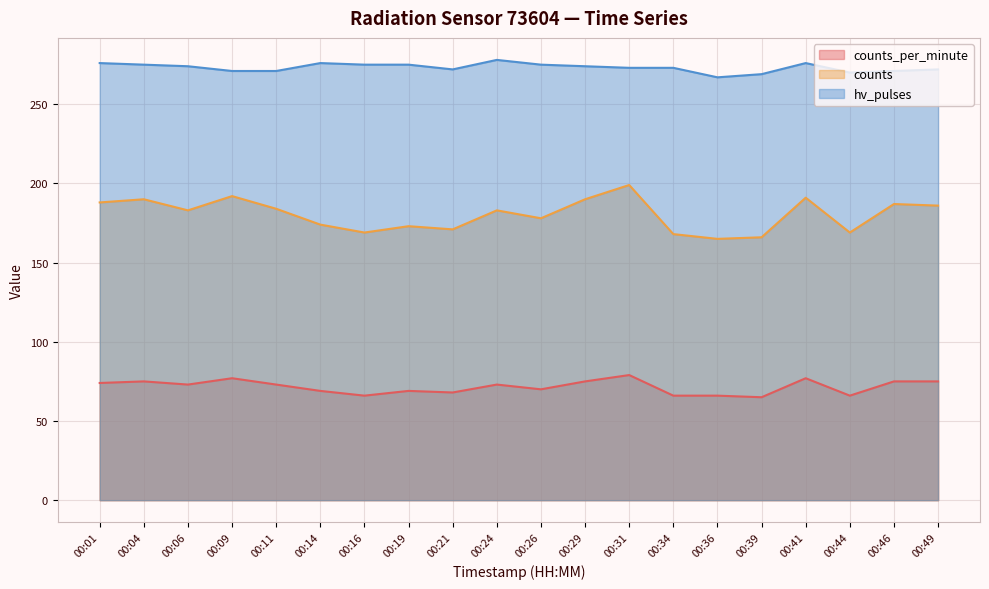

Is the value of counts_per_minute at 00:41 greater than the value of counts at 00:44?

No